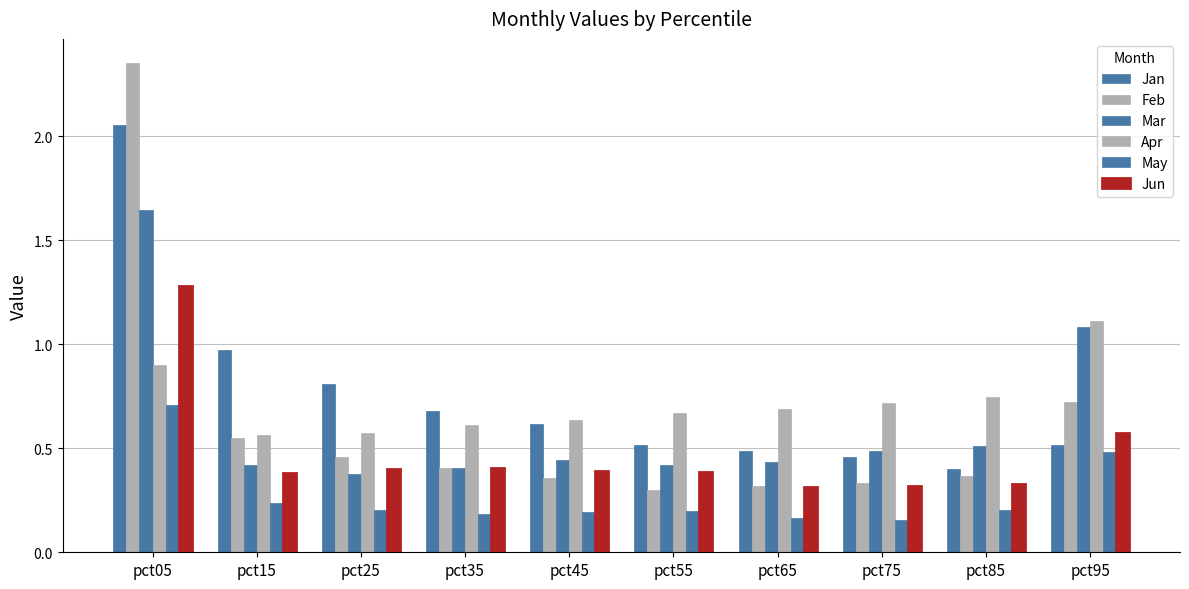

What is the total value across all series at pct45?

2.6